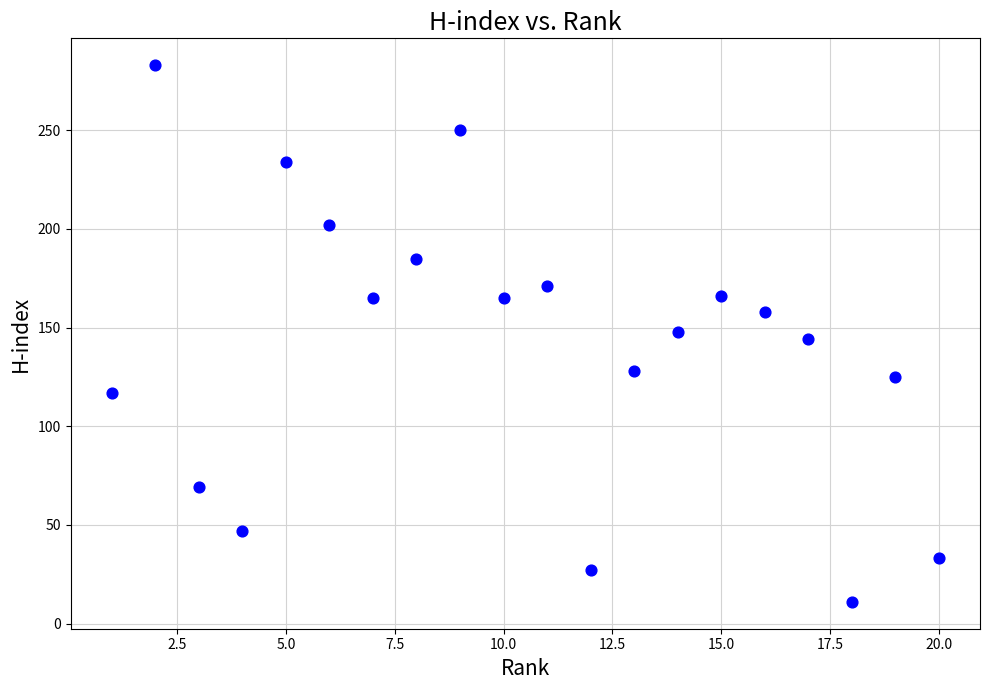

What is the range of Y values (max minus min)?

272